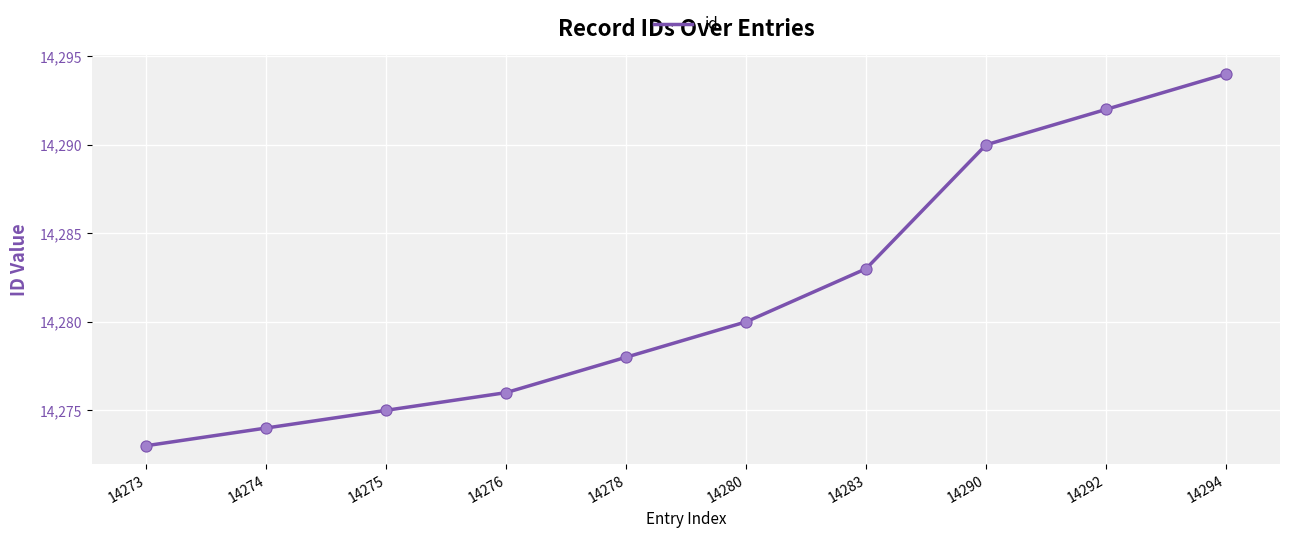

What is the change in value from 14283 to 14290?

+7